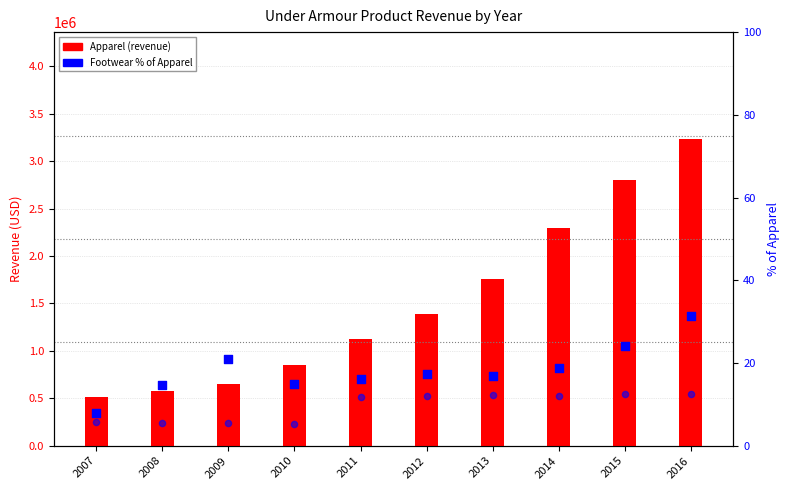

Which series reaches the maximum Y coordinate?

Apparel